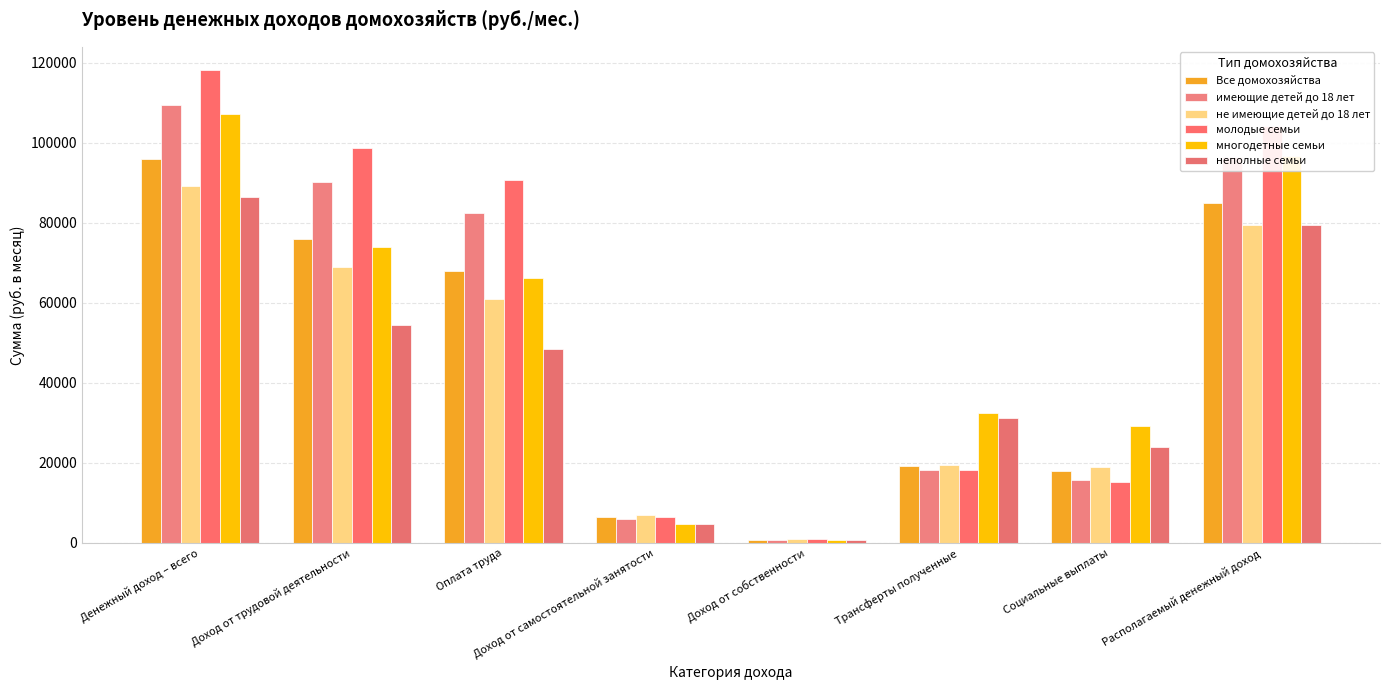

What is the sum of all имеющие детей до 18 лет values?

419181.6